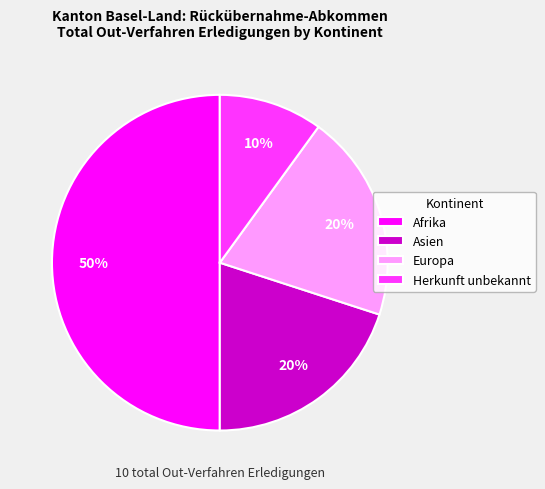

What is the ratio of the value at Europa to the value at Herkunft unbekannt?

2.0